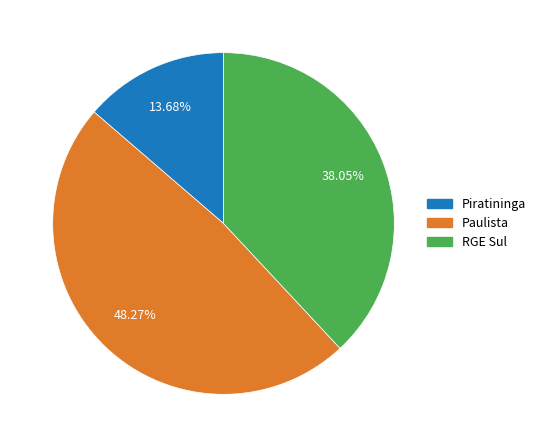

Does any single category account for the majority?

No